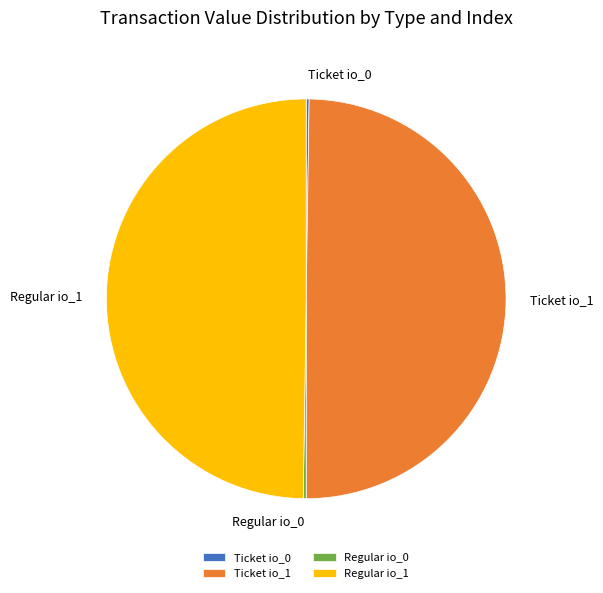

Combined, do Ticket io_1 and Regular io_1 account for over 50%?

Yes